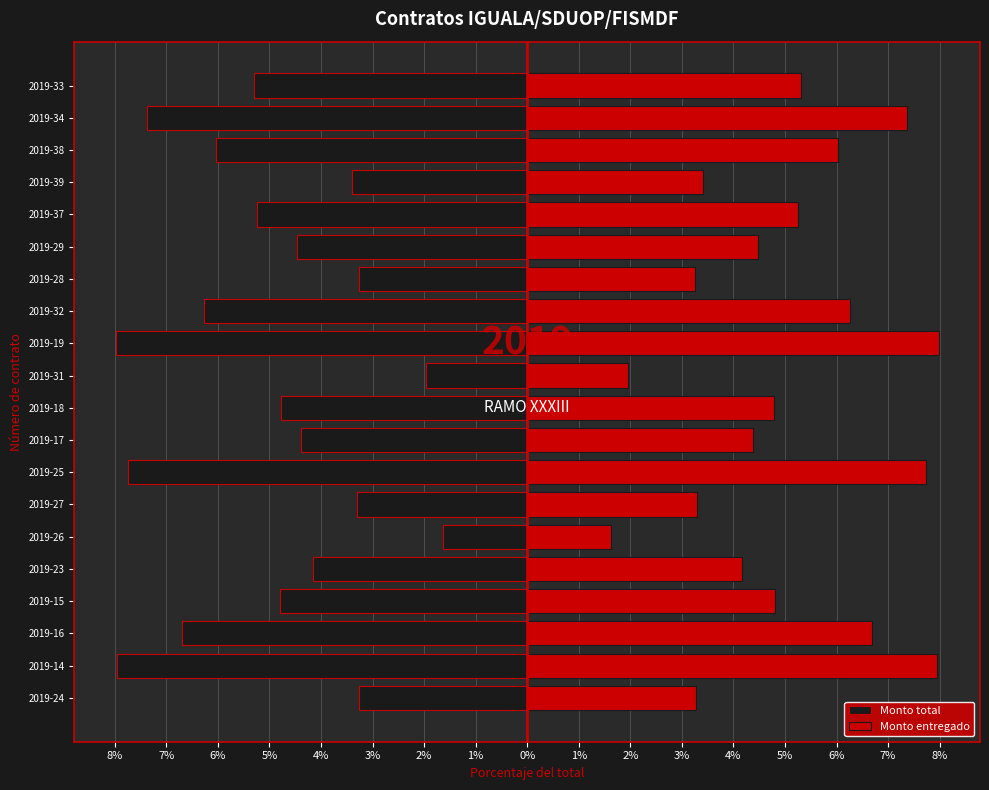

What is the smallest value displayed?

-8.0